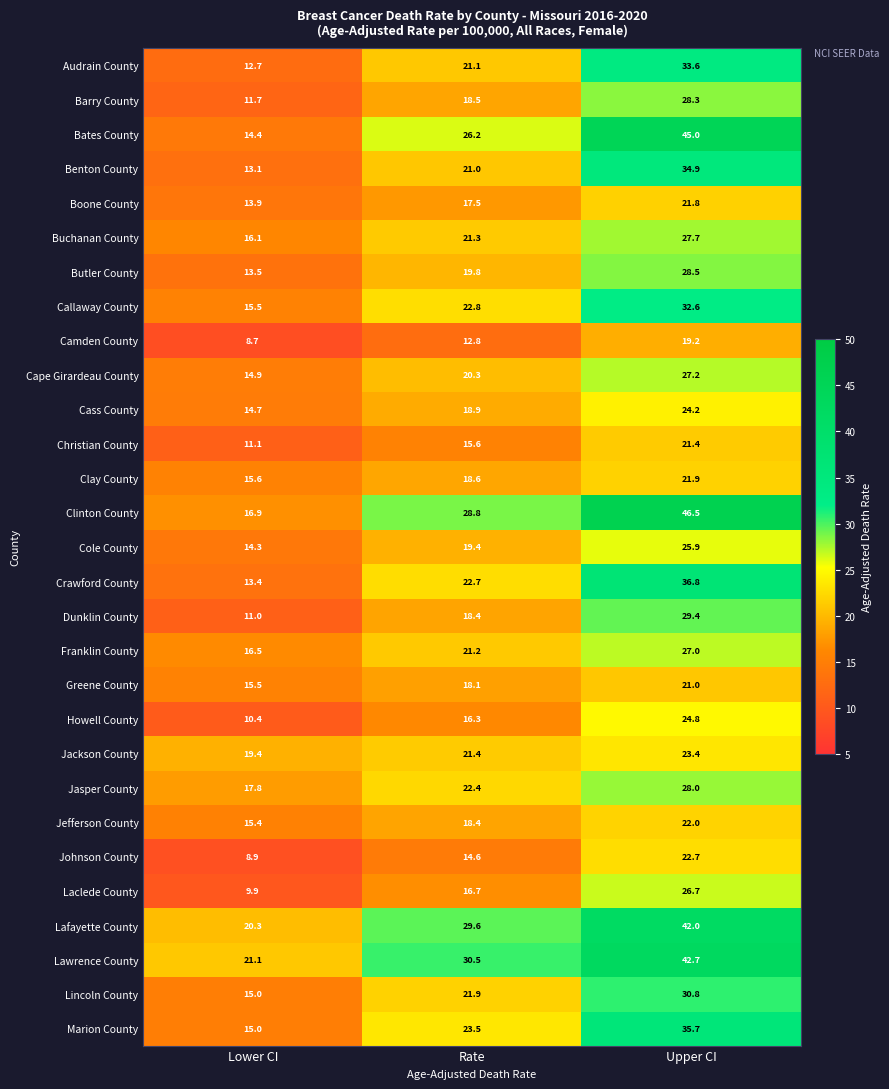

What is the sum of the Audrain County values at Upper CI and Rate?

54.7